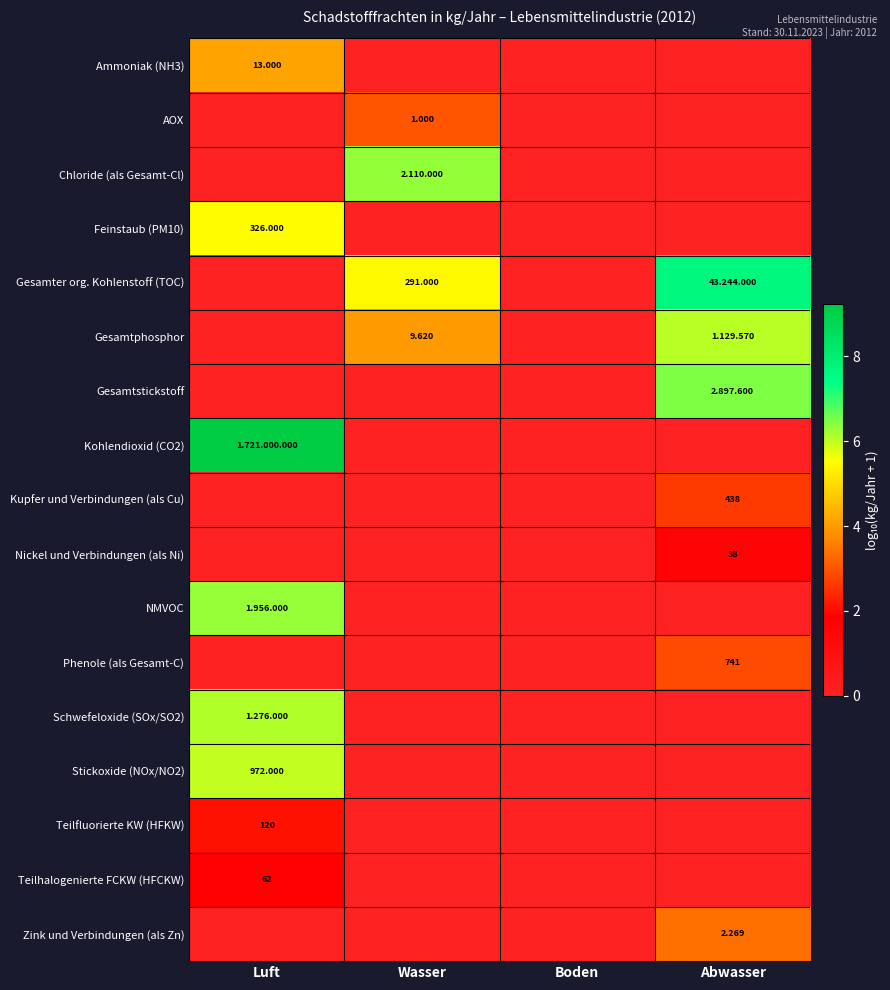

Which series has the largest range (max minus min)?

Kohlendioxid (CO2)